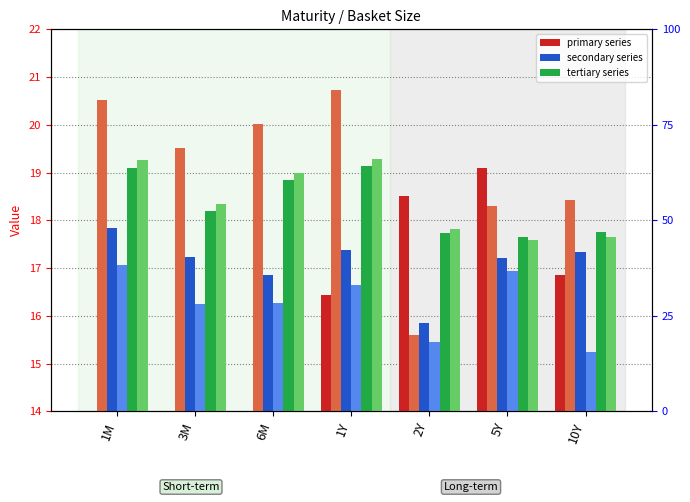

Does the chart contain stacked bars?

No